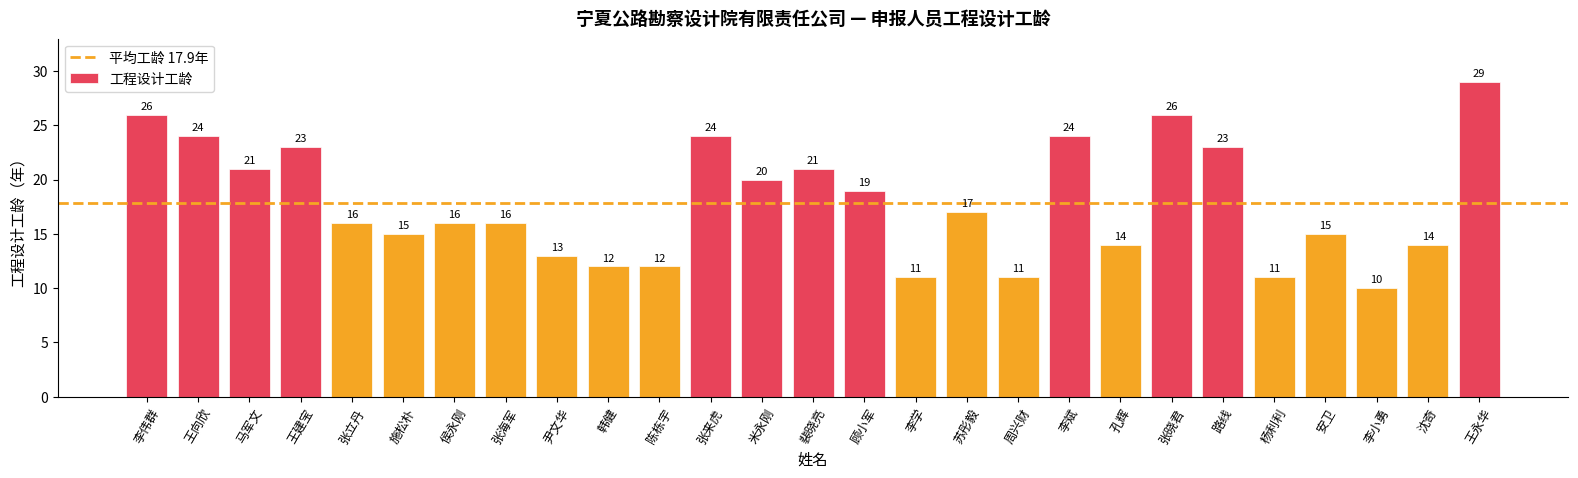

Count the number of categories in the chart.

27